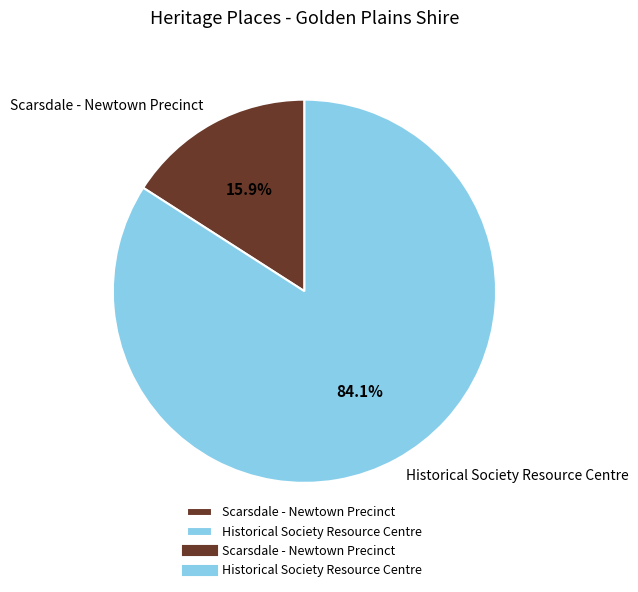

Do Scarsdale - Newtown Precinct and Historical Society Resource Centre together represent more than half of the pie?

Yes